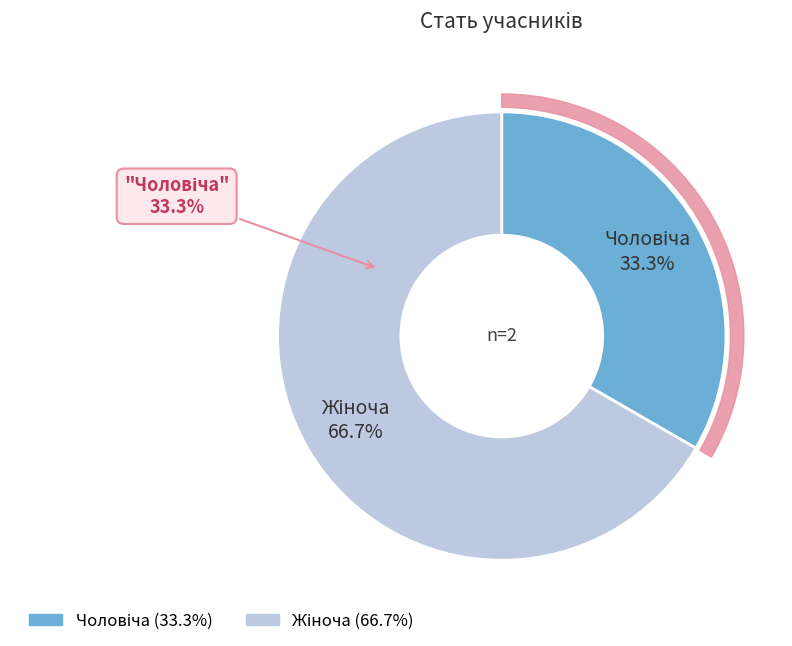

What is the ratio of the value at Чоловіча to the value at Жіноча?

0.5